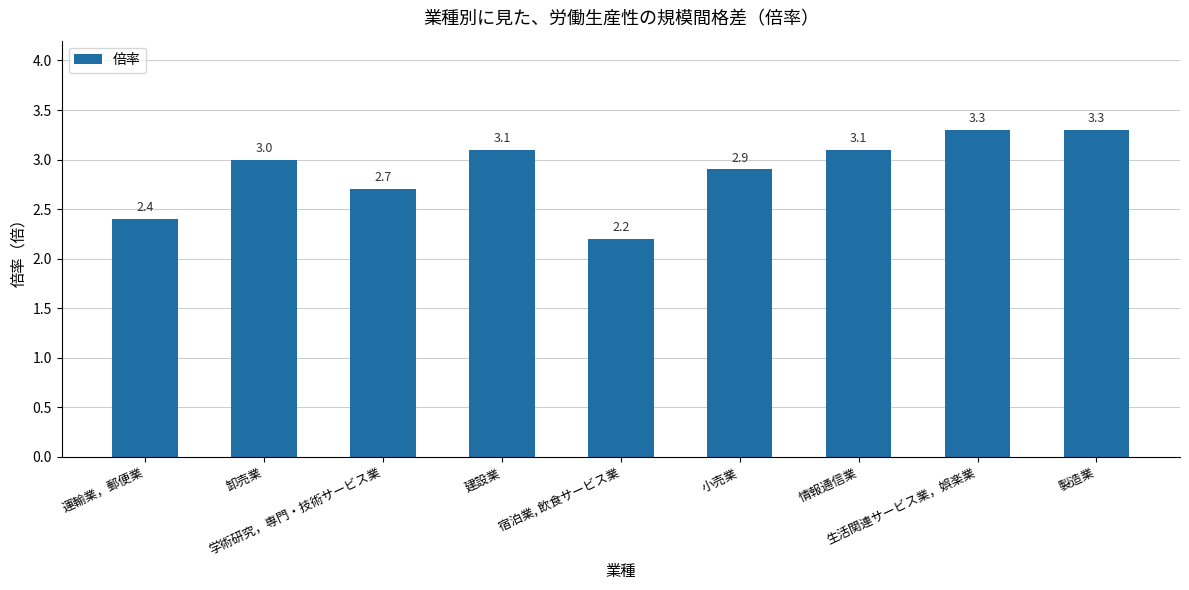

Are the bars grouped side by side (vs. stacked)?

No